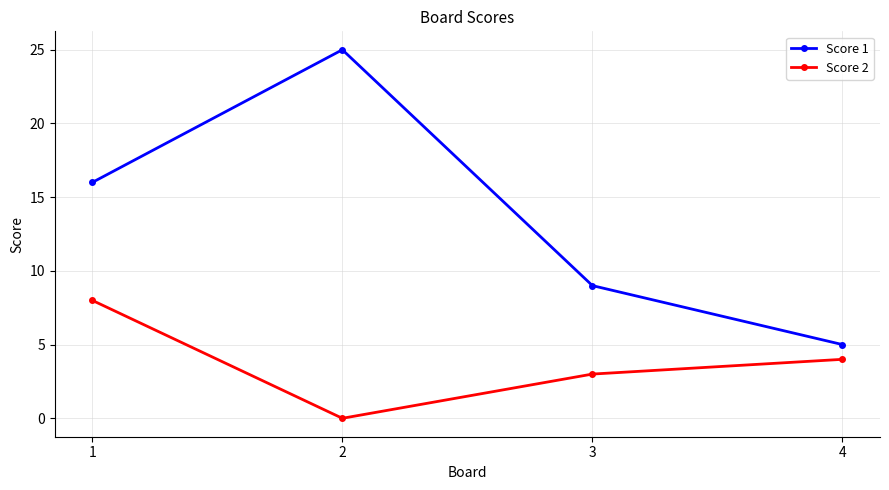

What is the maximum value for Score 1?

25